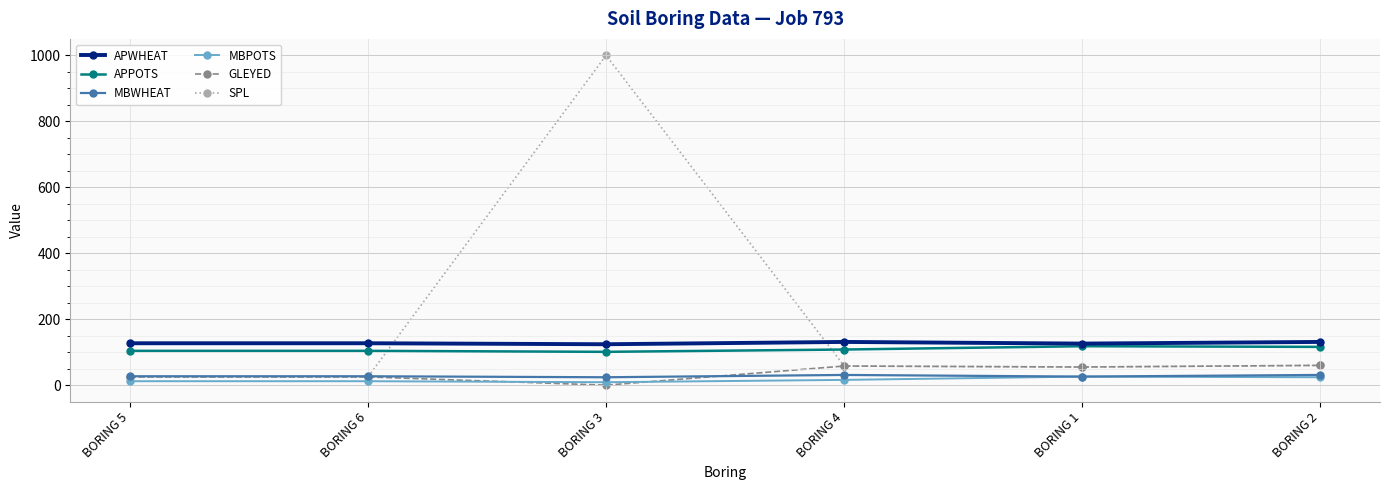

Is this an area chart (filled region under the line)?

No